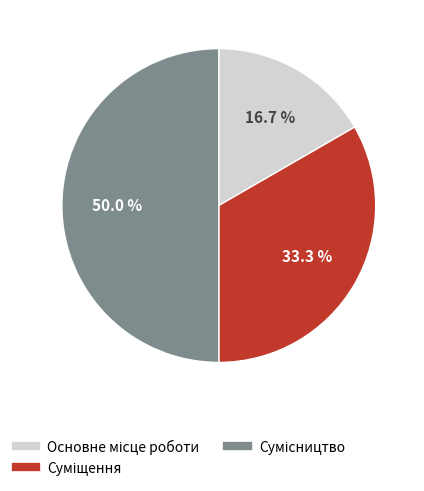

Rank the categories by value from highest to lowest.

Сумісництво, Суміщення, Основне місце роботи